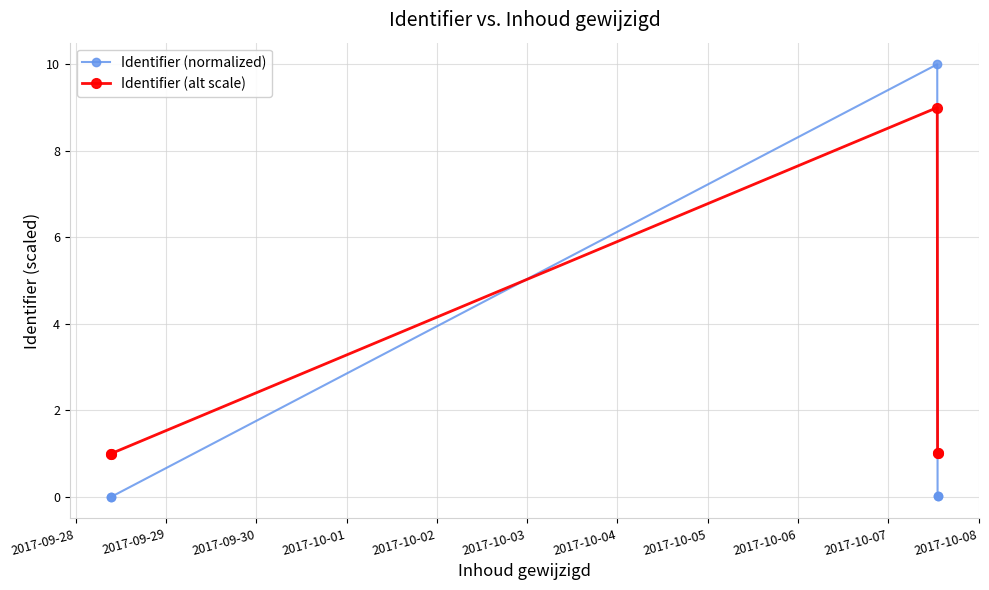

What is the highest value of the Identifier (alt scale) series?

9.0